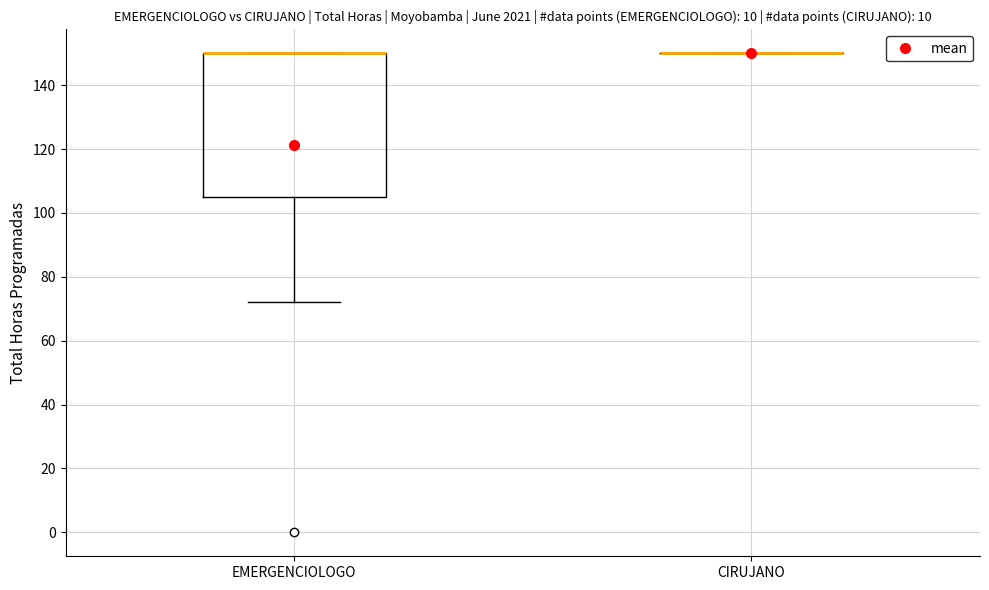

Which box is the tallest, from its lower edge to its upper edge?

EMERGENCIOLOGO